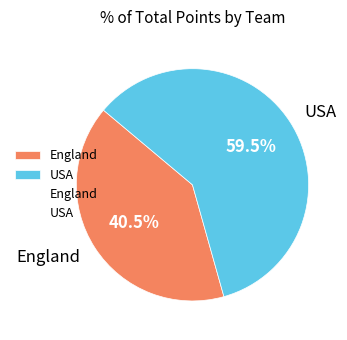

Which has a higher value, USA or England?

USA